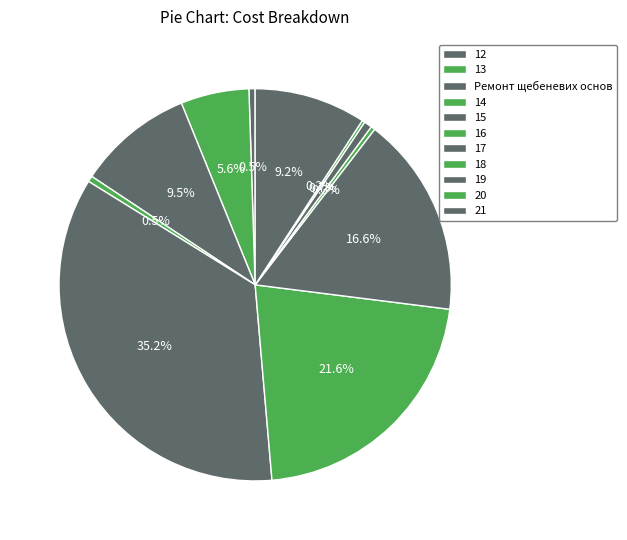

What is the smallest slice in the pie chart?

20